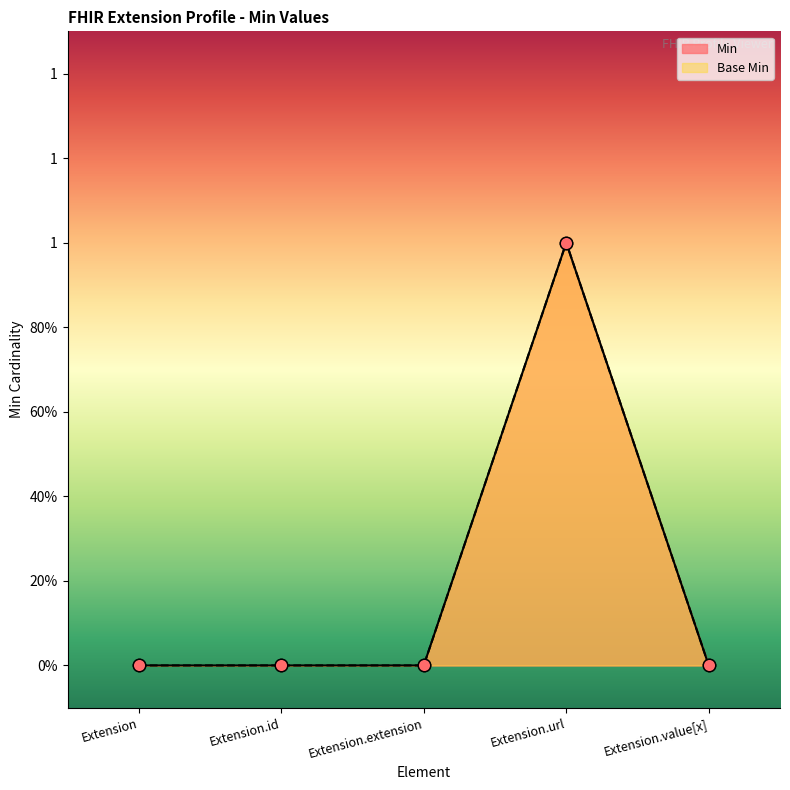

Which series has the largest Y range (max minus min)?

Min